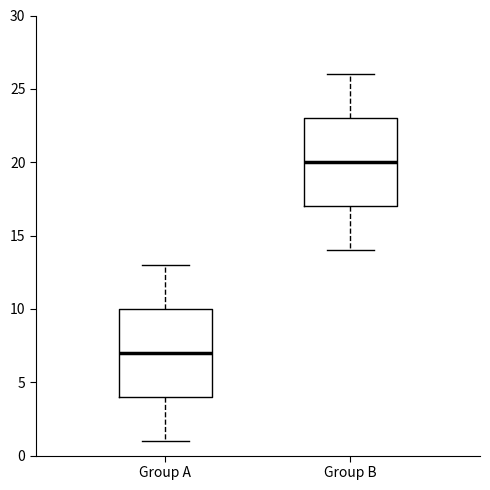

Reading left to right, read every box against the y-axis: the position of its median line, the range the box covers, and the ends of its whiskers. The values are not printed on the chart, so give them approximately, as read against the axis.

Group A: median 7, box 4 to 10, whiskers 1 to 13
Group B: median 20, box 17 to 23, whiskers 14 to 26